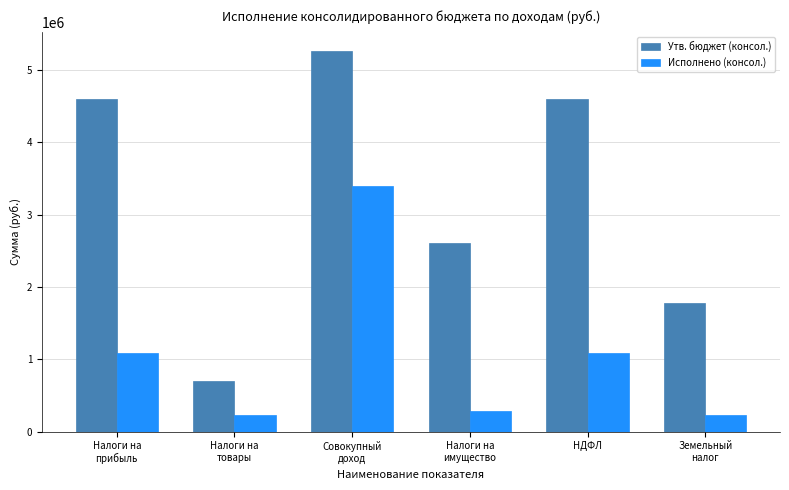

Which series has the largest total across all categories?

Утв. бюджет (консол.)